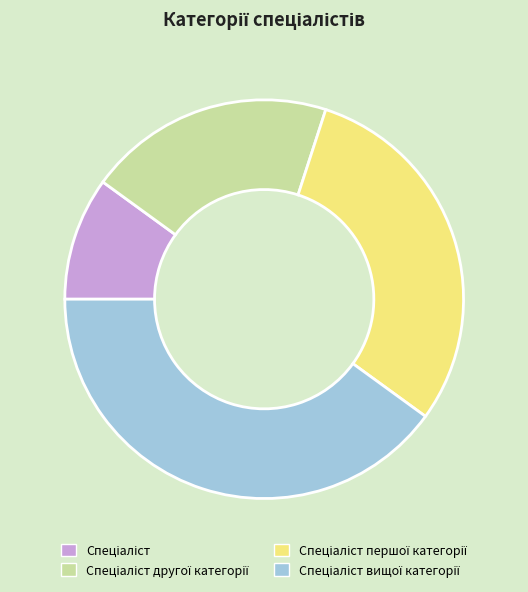

Does any single category account for the majority?

No